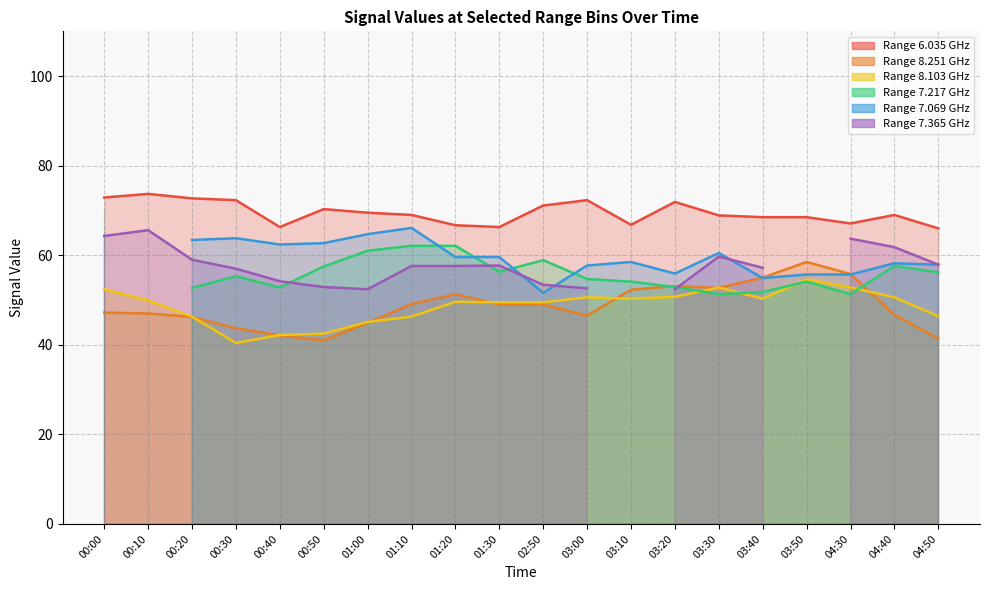

Does the chart display data point markers on the line(s)?

No